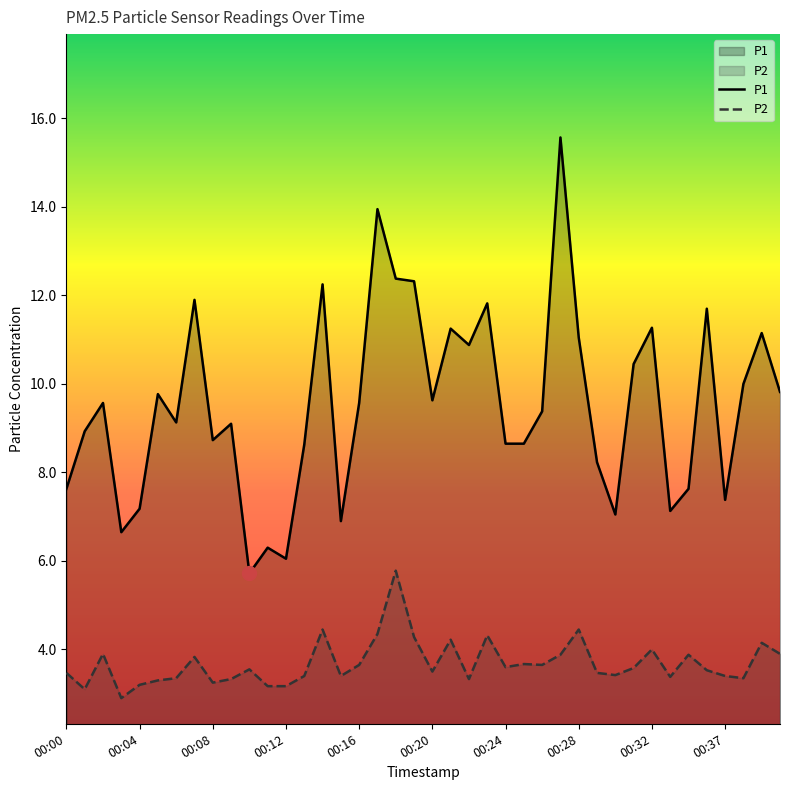

Reading left to right, what are all the values shown in this chart?

P1: 7.6	8.9	9.6	6.7	7.2	9.8	9.1	11.9	8.7	9.1	5.7	6.3	6.0	8.6	12.2	6.9	9.6	13.9	12.4	12.3	9.6	11.2	10.9	11.8	8.7	8.7	9.4	15.6	11.1	8.2	7.0	10.4	11.3	7.1	7.6	11.7	7.4	10.0	11.2	9.8
P2: 3.5	3.1	3.9	2.9	3.2	3.3	3.4	3.8	3.2	3.3	3.5	3.2	3.2	3.4	4.5	3.4	3.6	4.3	5.8	4.3	3.5	4.2	3.3	4.3	3.6	3.7	3.6	3.9	4.5	3.5	3.4	3.6	4.0	3.4	3.9	3.5	3.4	3.4	4.2	3.9